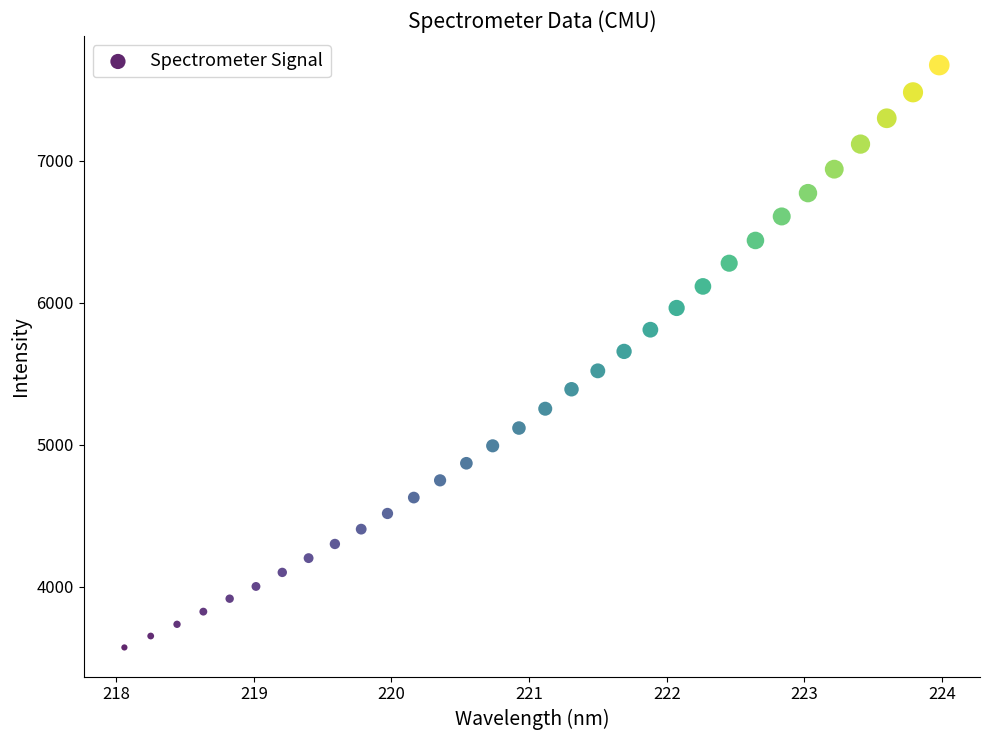

What is the range of X values (max minus min)?

5.9